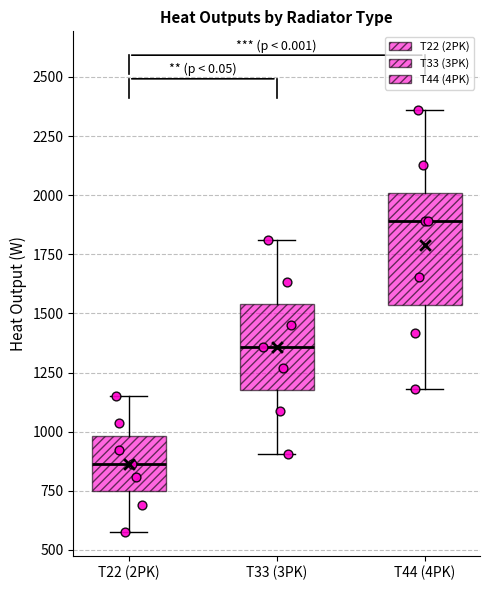

Reading left to right, transcribe this box plot: for each box, give where its median line is, the range the box spans, and where its two whiskers end, as read against the y-axis. The values are not printed on the chart, so give them approximately, as read against the axis.

T22 (2PK): median 850, box 750 to 1000, whiskers 600 to 1150
T33 (3PK): median 1350, box 1200 to 1550, whiskers 900 to 1800
T44 (4PK): median 1900, box 1550 to 2000, whiskers 1200 to 2350